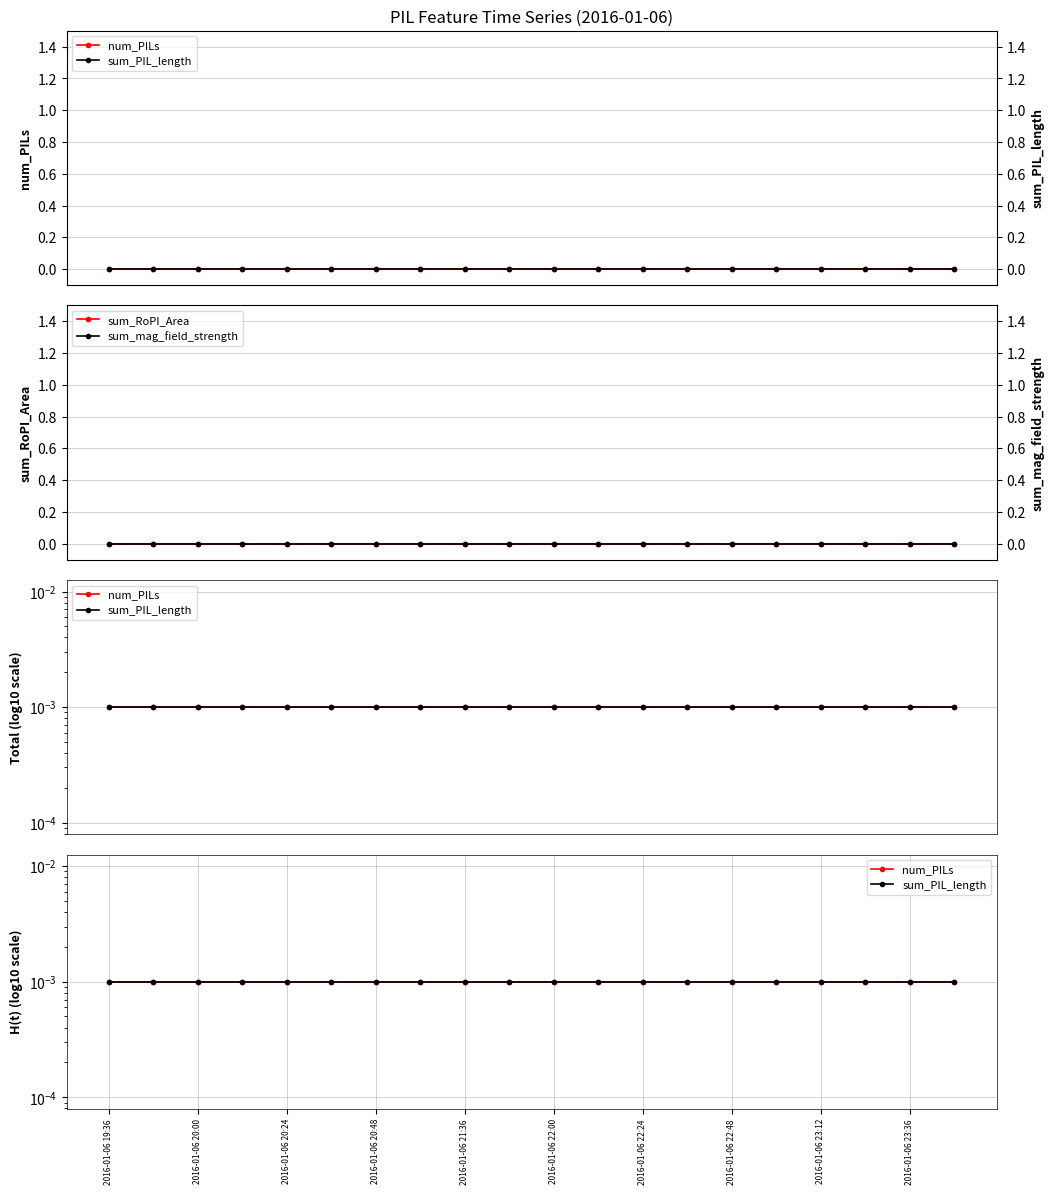

The sum_PIL_length series shows 0.0 at 2016-01-06 23:36. True or false?

False